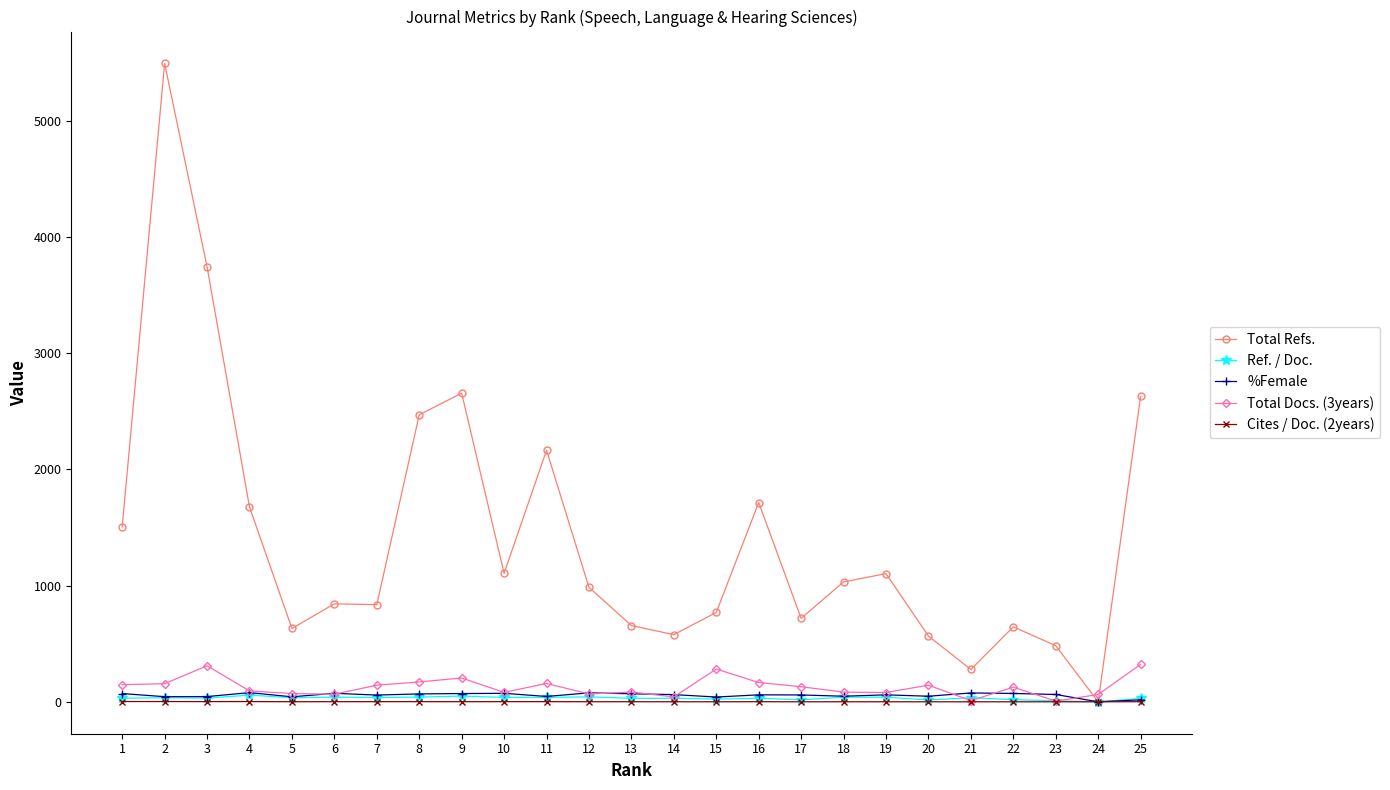

The Ref. / Doc. series shows 29.8 at 13. True or false?

True